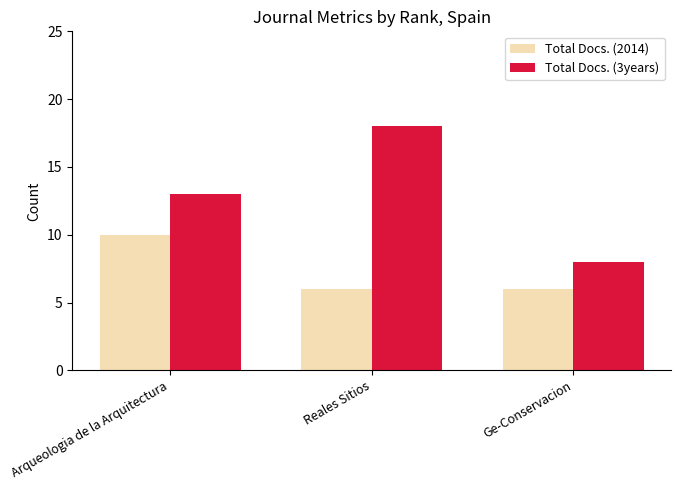

What is the total value across all series at Ge-Conservacion?

14